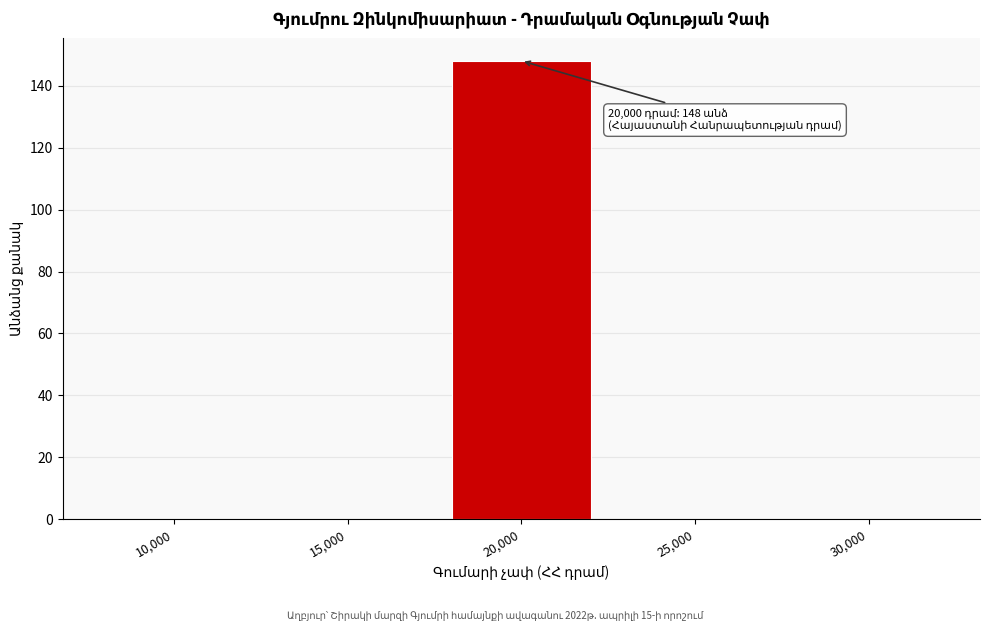

Reading left to right, transcribe all the data shown in this chart.

10,000=0	15,000=0	20,000=148	25,000=0	30,000=0